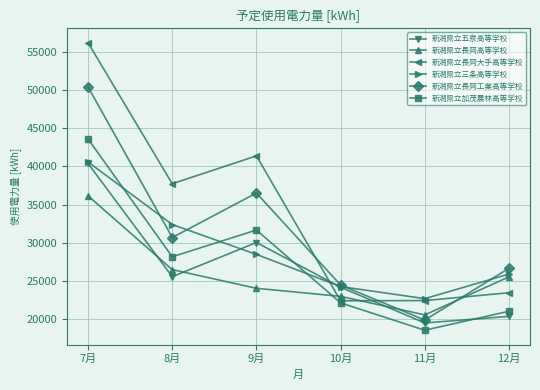

The value of 新潟県立加茂農林高等学校 at 8月 is 28196. True or false?

True